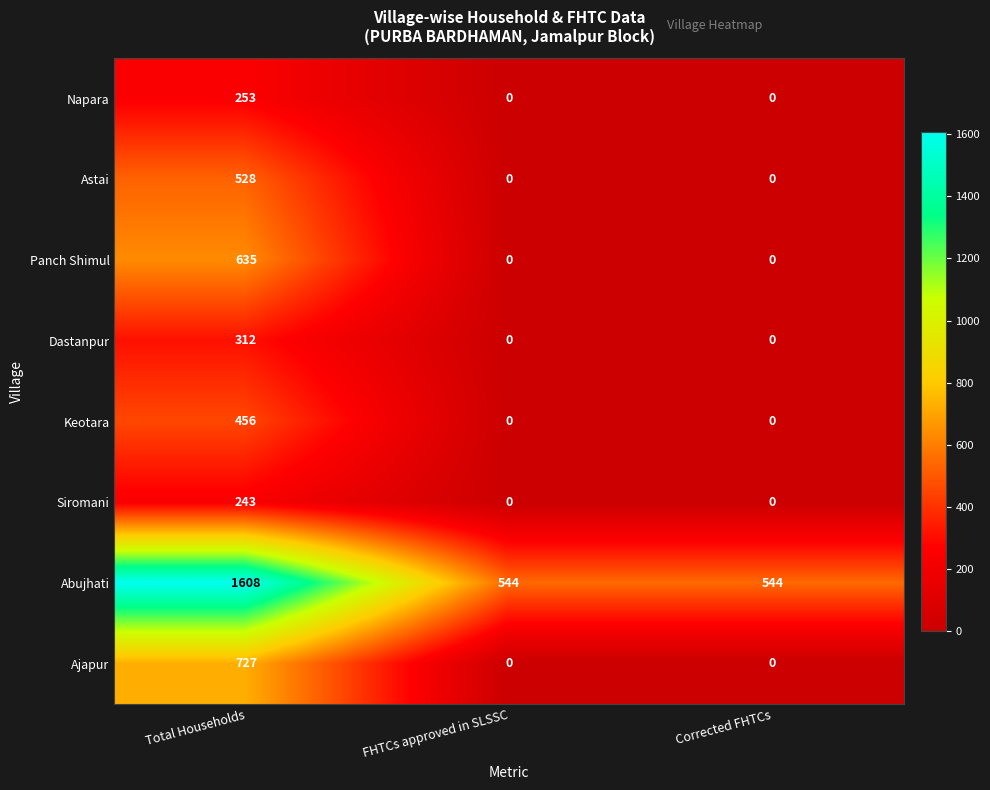

At which label does Dastanpur reach its peak?

Total Households